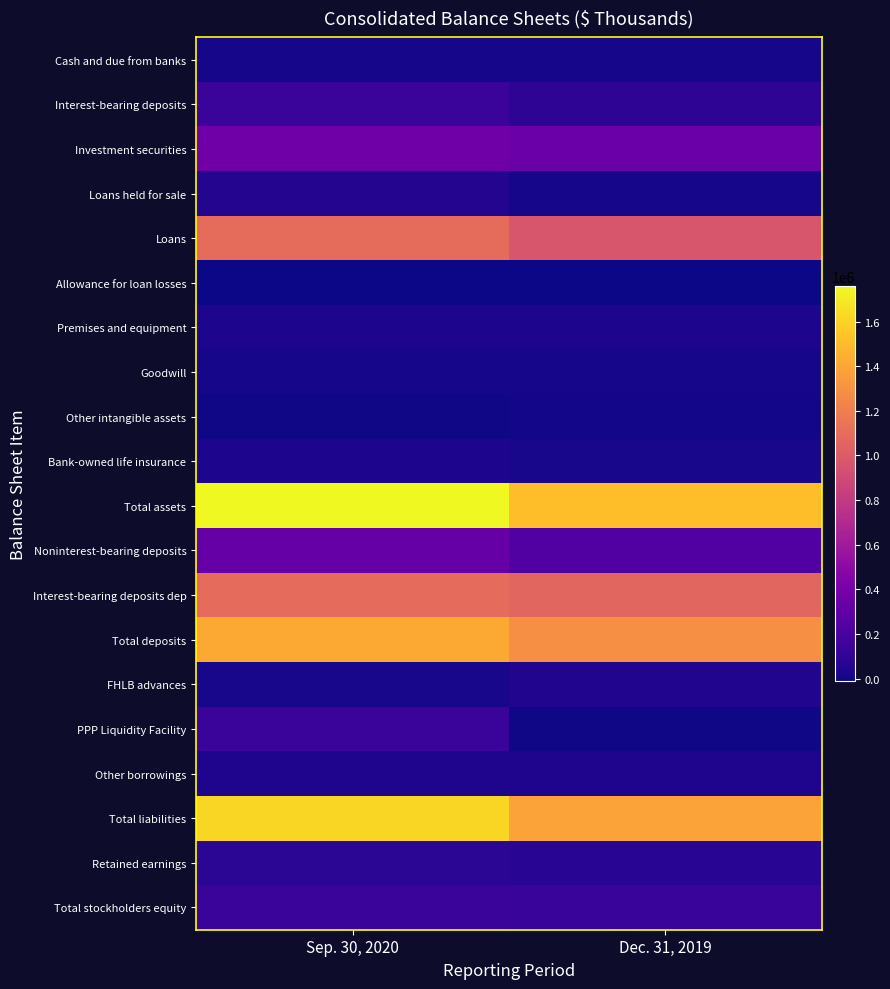

Reading left to right, list all the values displayed in this chart.

Cash and due from banks: Sep. 30, 2020=14226	Dec. 31, 2019=15570
Interest-bearing deposits: Sep. 30, 2020=134613	Dec. 31, 2019=88522
Investment securities: Sep. 30, 2020=363601	Dec. 31, 2019=347332
Loans held for sale: Sep. 30, 2020=55864	Dec. 31, 2019=10076
Loans: Sep. 30, 2020=1101606	Dec. 31, 2019=968814
Allowance for loan losses: Sep. 30, 2020=-11020	Dec. 31, 2019=-6863
Premises and equipment: Sep. 30, 2020=31961	Dec. 31, 2019=32482
Goodwill: Sep. 30, 2020=15992	Dec. 31, 2019=16477
Other intangible assets: Sep. 30, 2020=2626	Dec. 31, 2019=3056
Bank-owned life insurance: Sep. 30, 2020=31339	Dec. 31, 2019=21629
Total assets: Sep. 30, 2020=1759446	Dec. 31, 2019=1515313
Noninterest-bearing deposits: Sep. 30, 2020=324135	Dec. 31, 2019=232635
Interest-bearing deposits dep: Sep. 30, 2020=1092265	Dec. 31, 2019=1061107
Total deposits: Sep. 30, 2020=1416400	Dec. 31, 2019=1293742
FHLB advances: Sep. 30, 2020=22500	Dec. 31, 2019=47000
PPP Liquidity Facility: Sep. 30, 2020=134500	Dec. 31, 2019=0
Other borrowings: Sep. 30, 2020=38042	Dec. 31, 2019=38792
Total liabilities: Sep. 30, 2020=1619100	Dec. 31, 2019=1384807
Retained earnings: Sep. 30, 2020=81044	Dec. 31, 2019=76978
Total stockholders equity: Sep. 30, 2020=140346	Dec. 31, 2019=130506